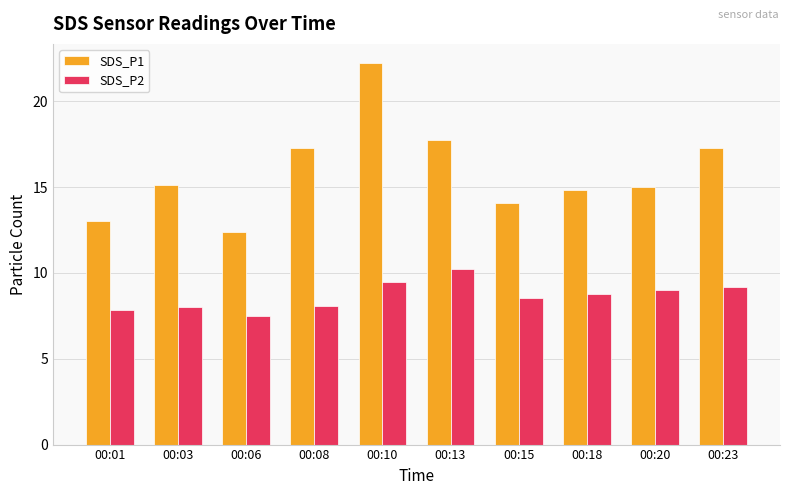

What is the difference between the highest and lowest values at 00:15?

5.6